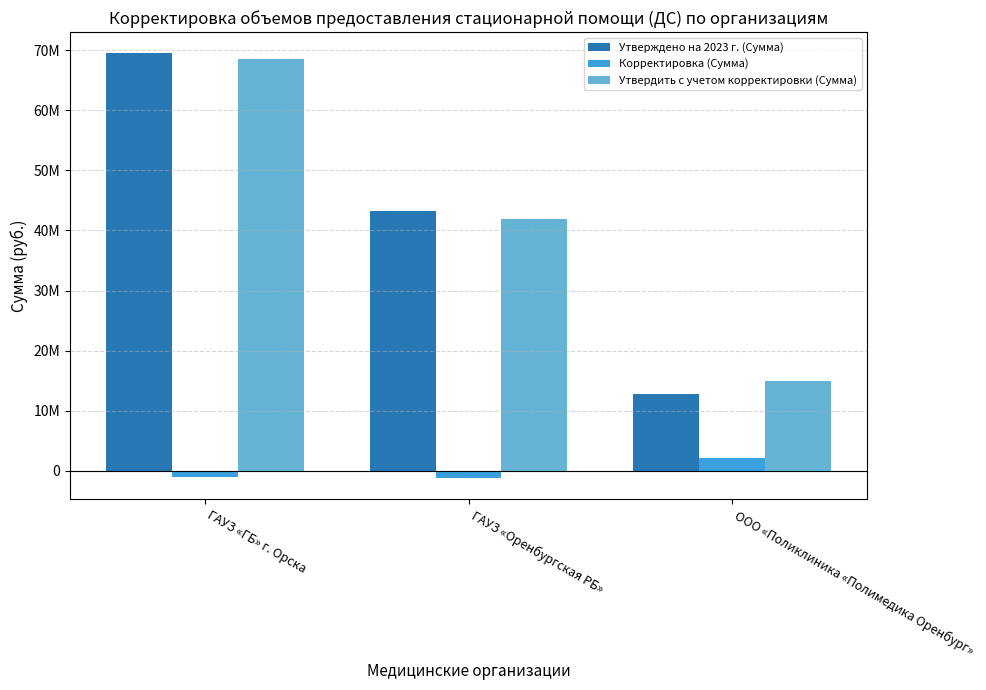

What are all the series names shown in the legend?

Утверждено на 2023 г. (Сумма), Корректировка (Сумма), Утвердить с учетом корректировки (Сумма)